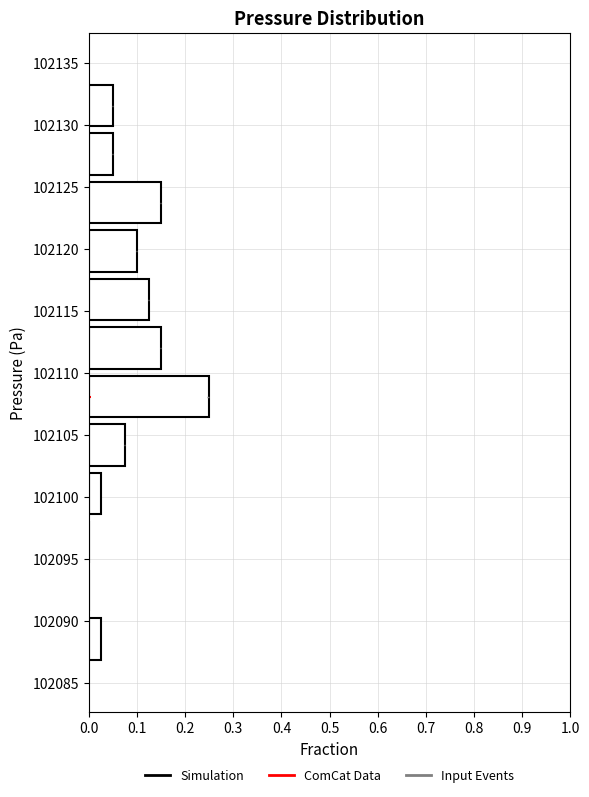

What is the length of the bar covering 102114.0 to 102118.0 on the y-axis? Neither the bar edges nor the lengths are printed on the chart, so give them approximately, as read against the axes.

0.13